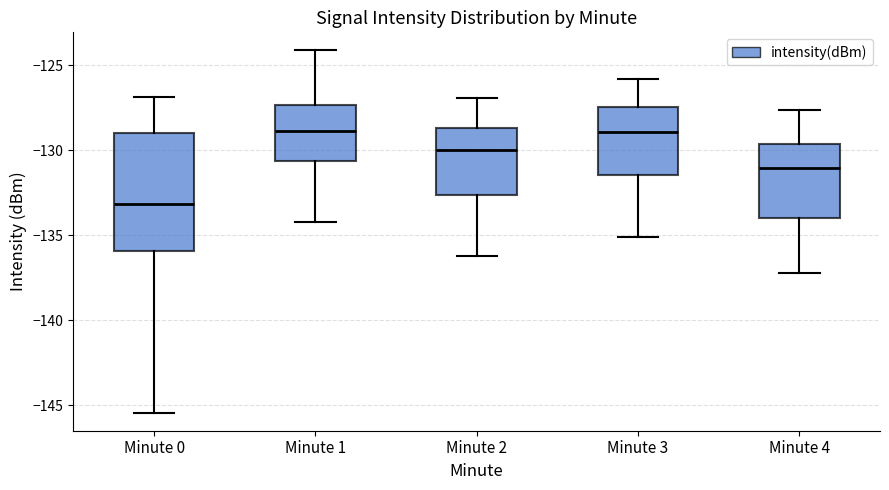

Reading left to right, transcribe this box plot: for each box, give where its median line is, the range the box spans, and where its two whiskers end, as read against the y-axis. The values are not printed on the chart, so give them approximately, as read against the axis.

Minute 0: median -133.0, box -136.0 to -129.0, whiskers -145.5 to -127.0
Minute 1: median -129.0, box -130.5 to -127.5, whiskers -134.0 to -124.0
Minute 2: median -130.0, box -132.5 to -128.5, whiskers -136.0 to -127.0
Minute 3: median -129.0, box -131.5 to -127.5, whiskers -135.0 to -126.0
Minute 4: median -131.0, box -134.0 to -129.5, whiskers -137.0 to -127.5